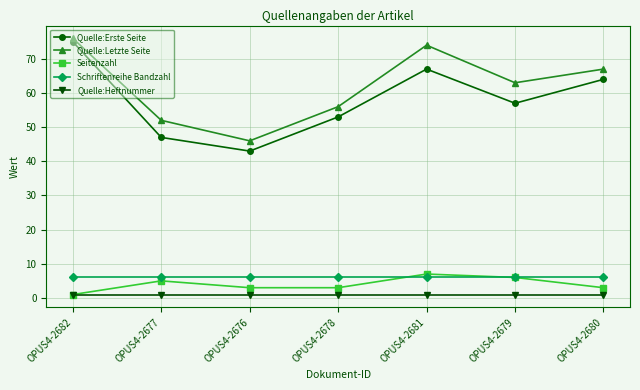

At how many categories does at least one series exceed 59?

4